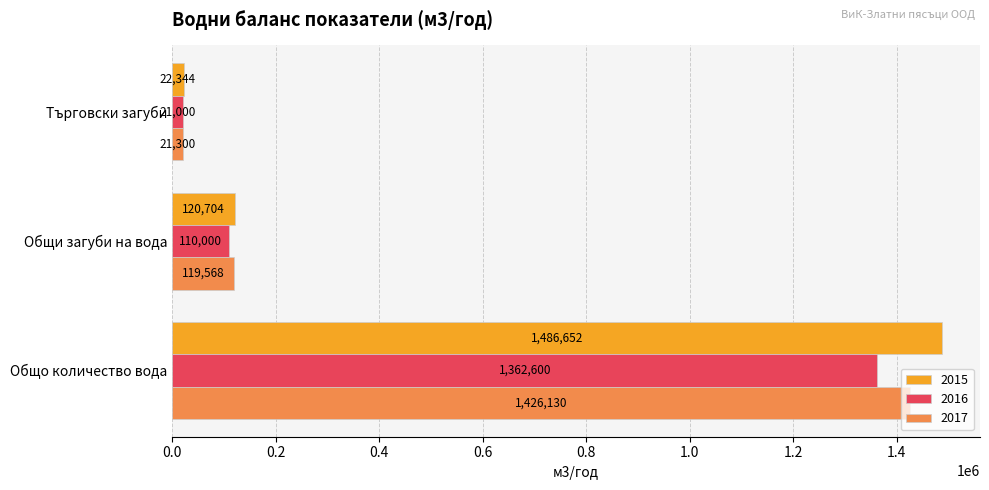

What is the sum of all 2015 values?

1629700